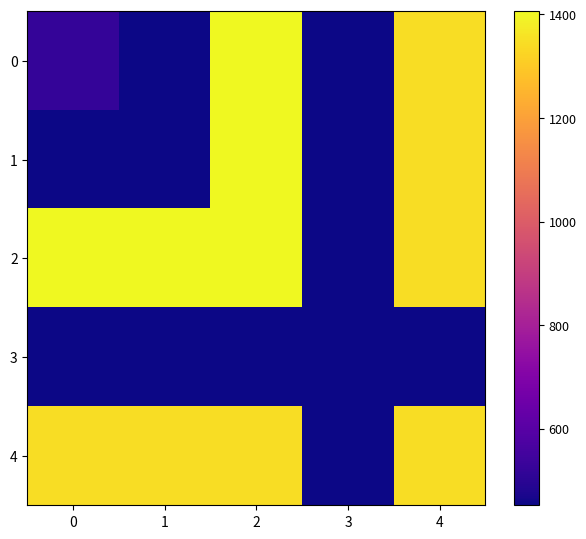

Which label corresponds to the smallest value in the chart?

1